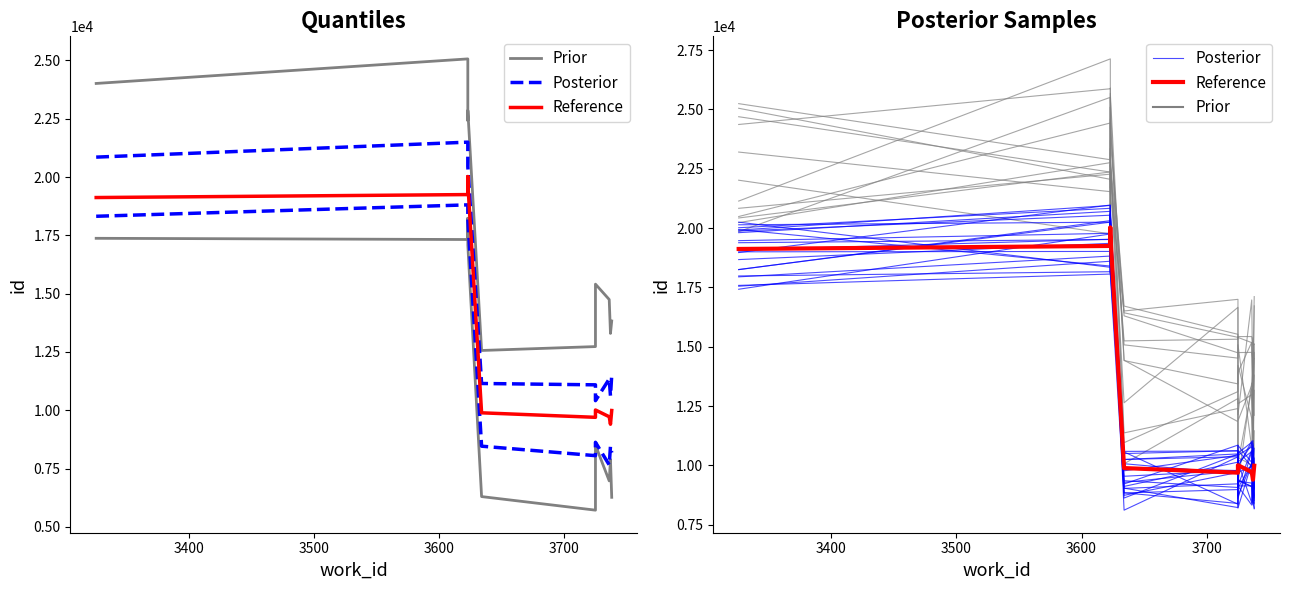

What is the minimum value for Reference?

9399